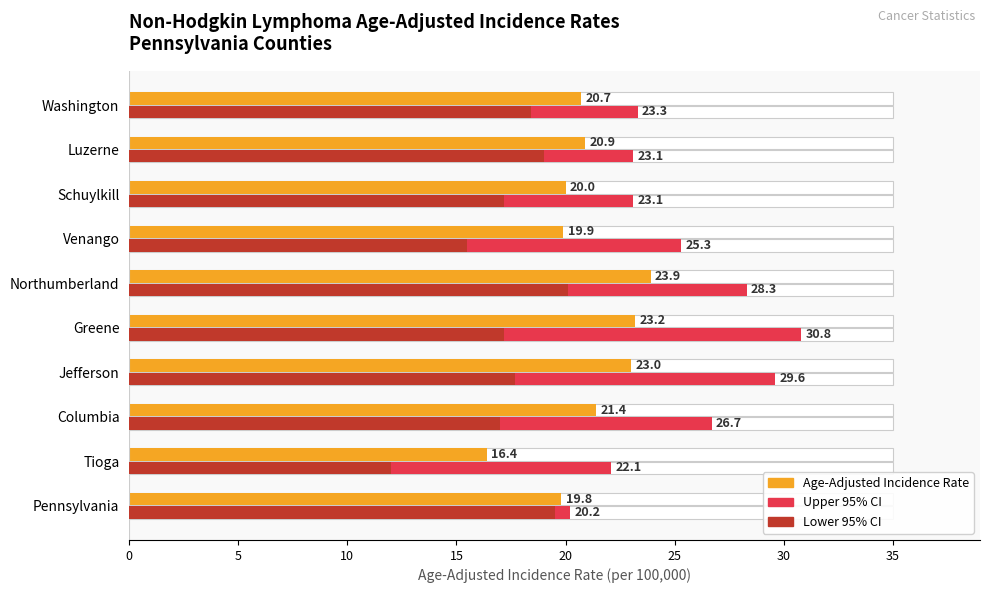

At how many categories does at least one series exceed 21?

9